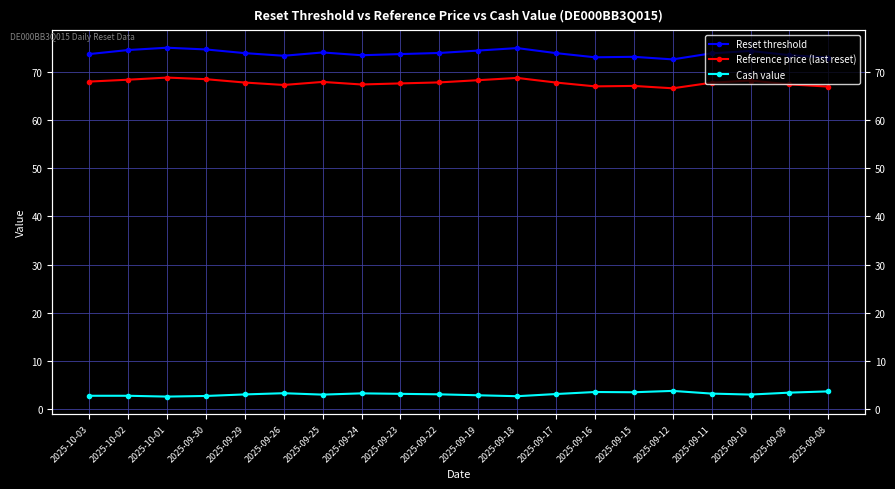

Is this an area chart (filled region under the line)?

No